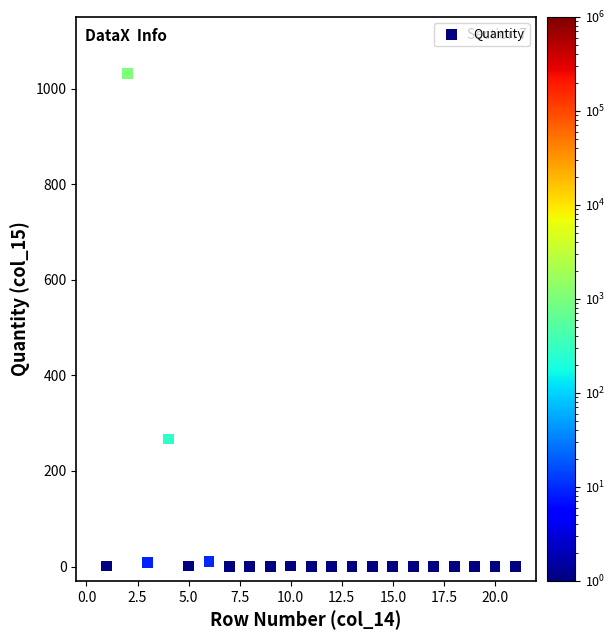

What is the range of X values (max minus min)?

20